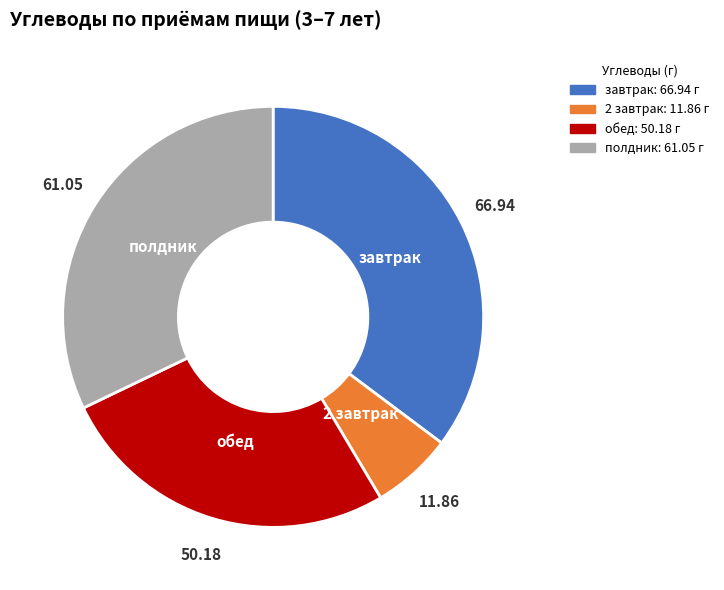

How many segments does this pie chart have?

4